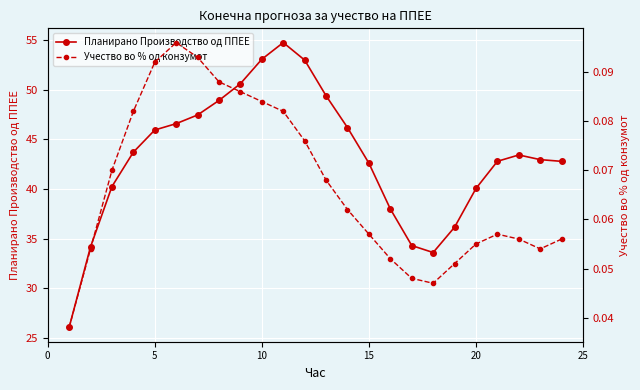

True or false: Планирано Производство од ППЕЕ has a value of 46.0 at 5.

True